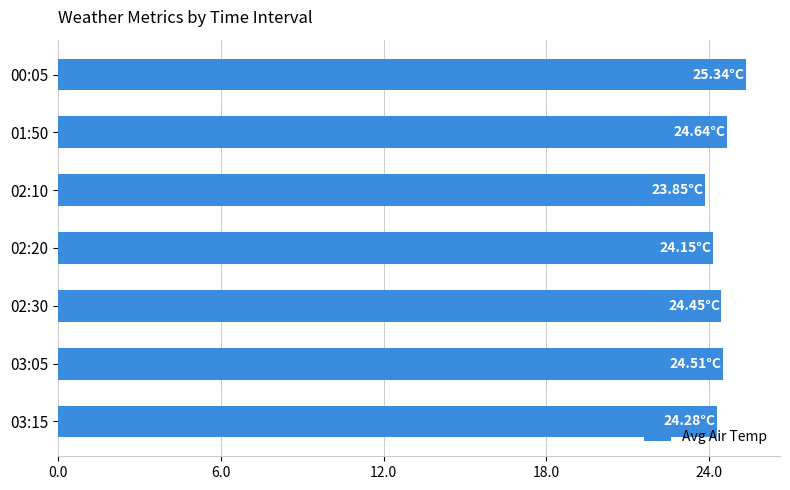

What is the ratio of the value at 00:05 to the value at 02:10?

1.1